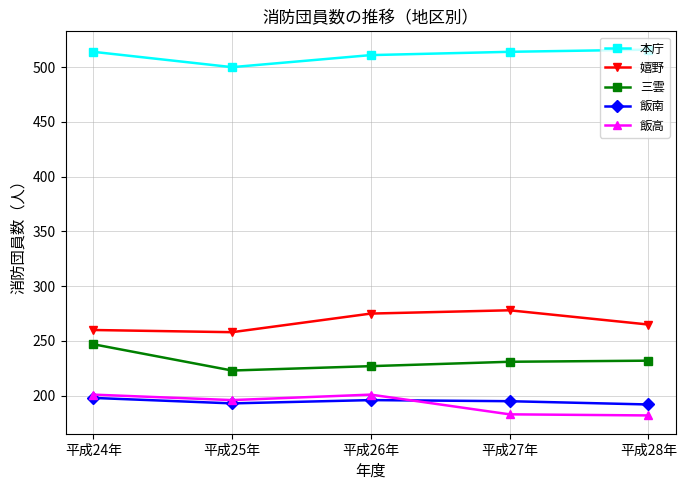

What is the maximum value for 飯高?

201